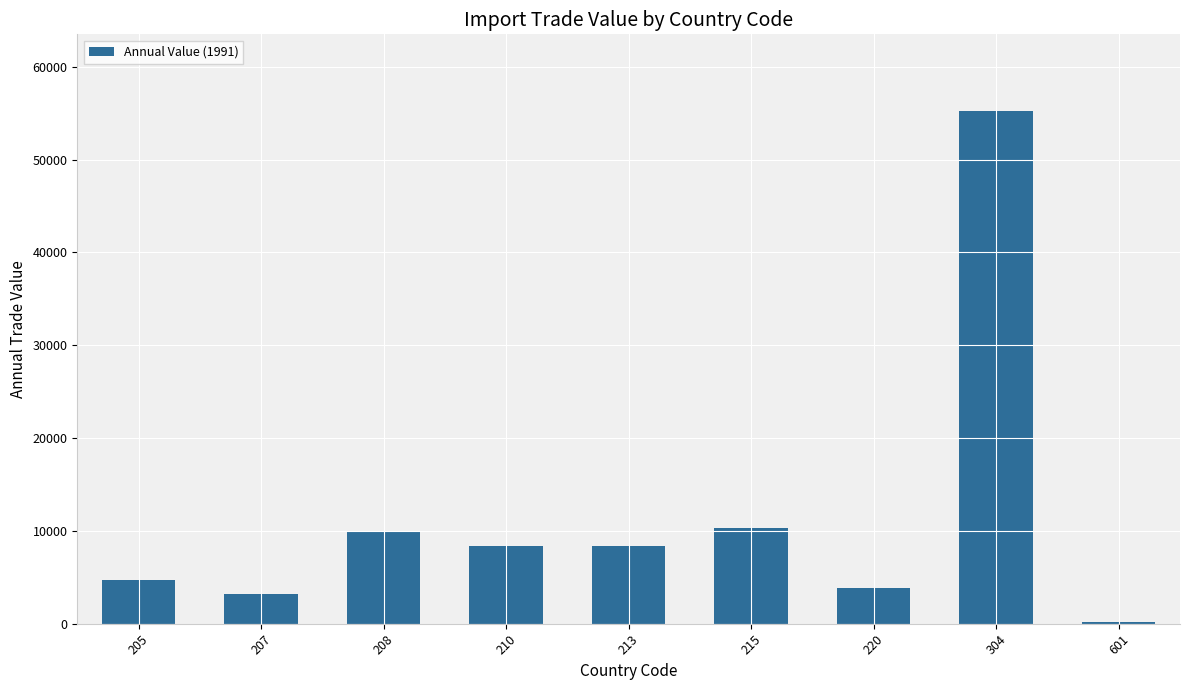

How many bars are there in total?

9